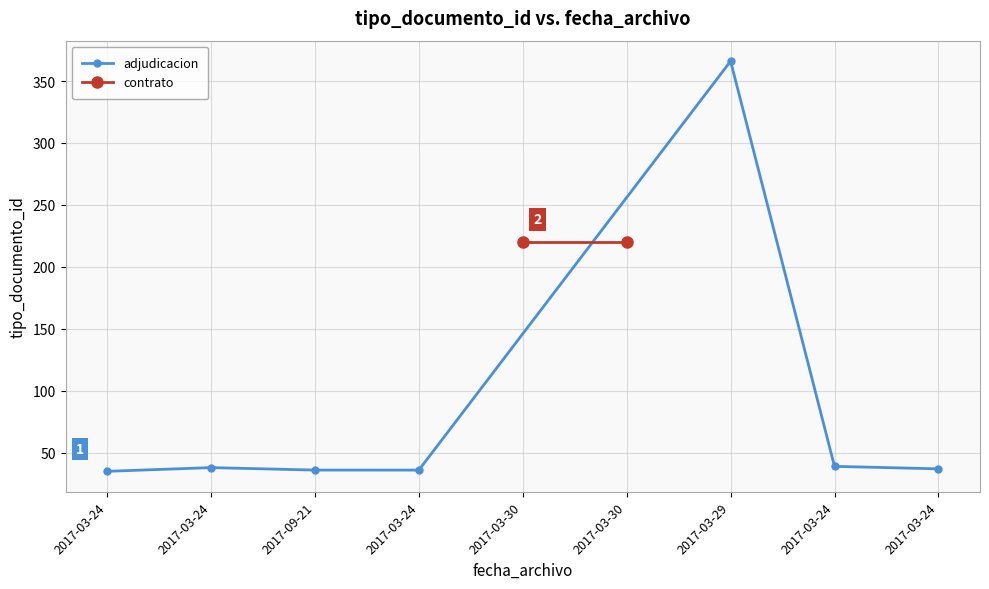

True or false: the data shows 366 at 2017-03-29.

True